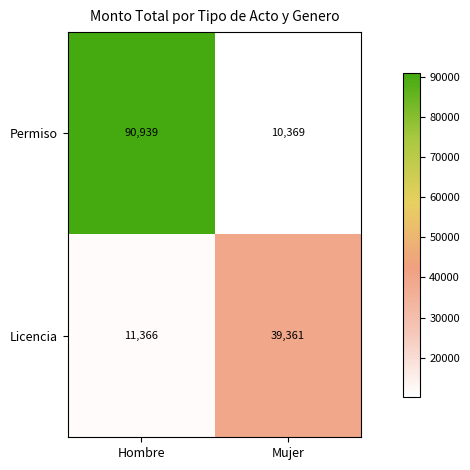

True or false: Permiso has a value of 10369 at Mujer.

True